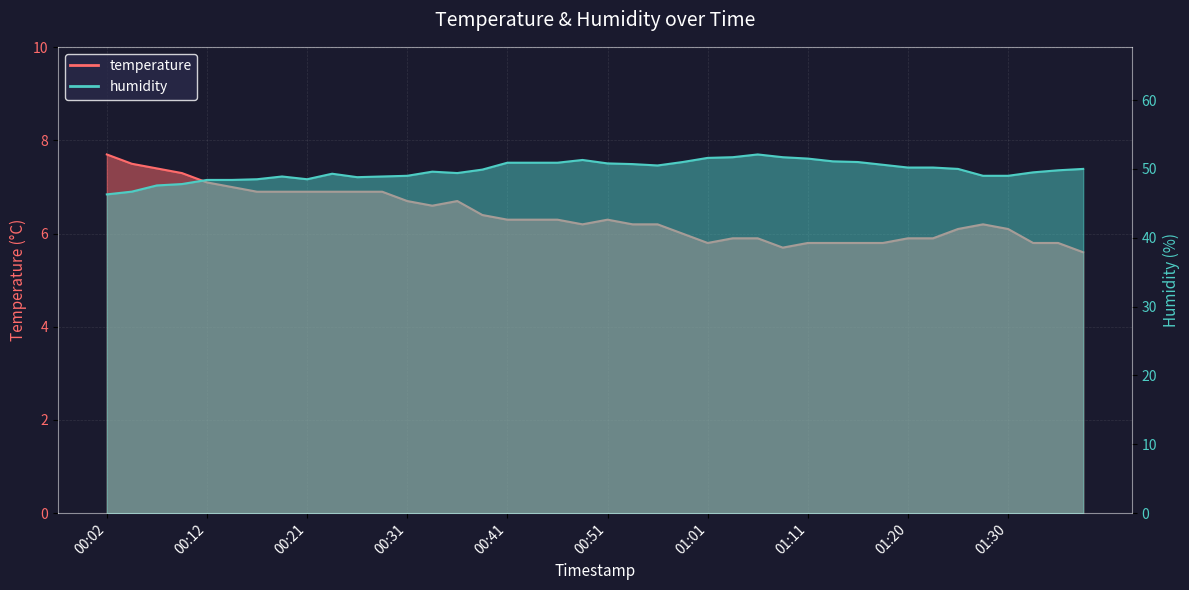

Read the temperature value at 01:23.

5.9